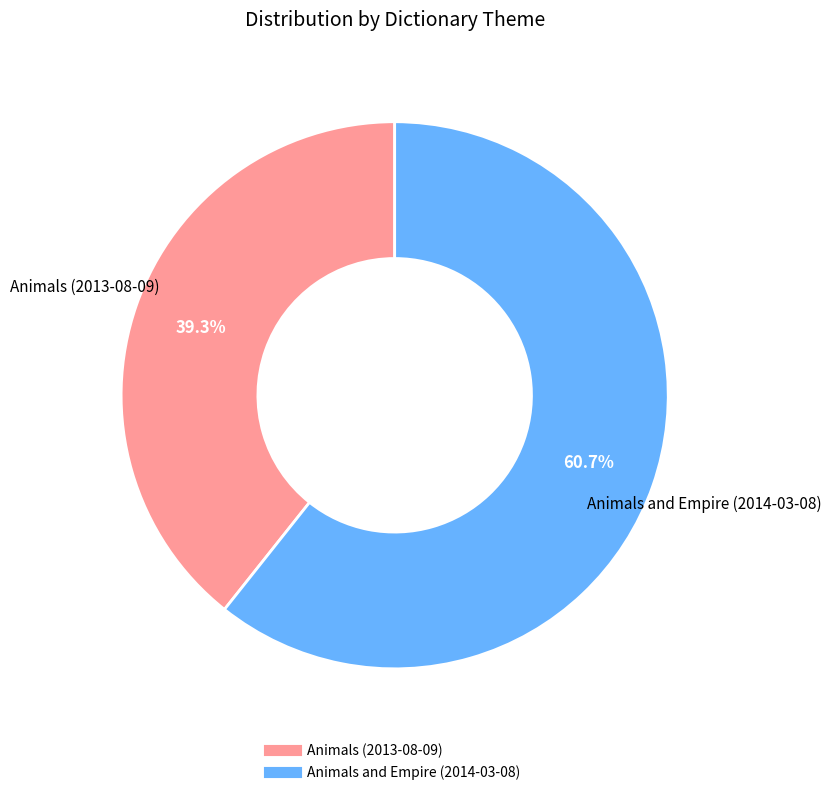

To the nearest percent, what is the average slice percentage?

50%